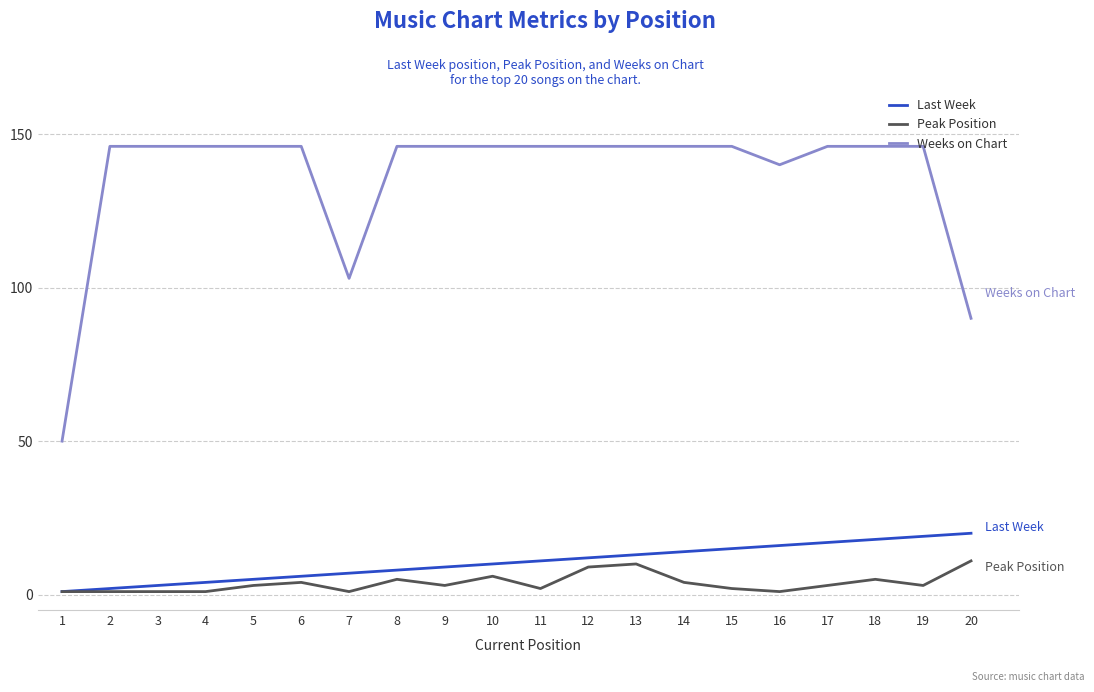

Read the Weeks on Chart value at 19, to the nearest 10.

150